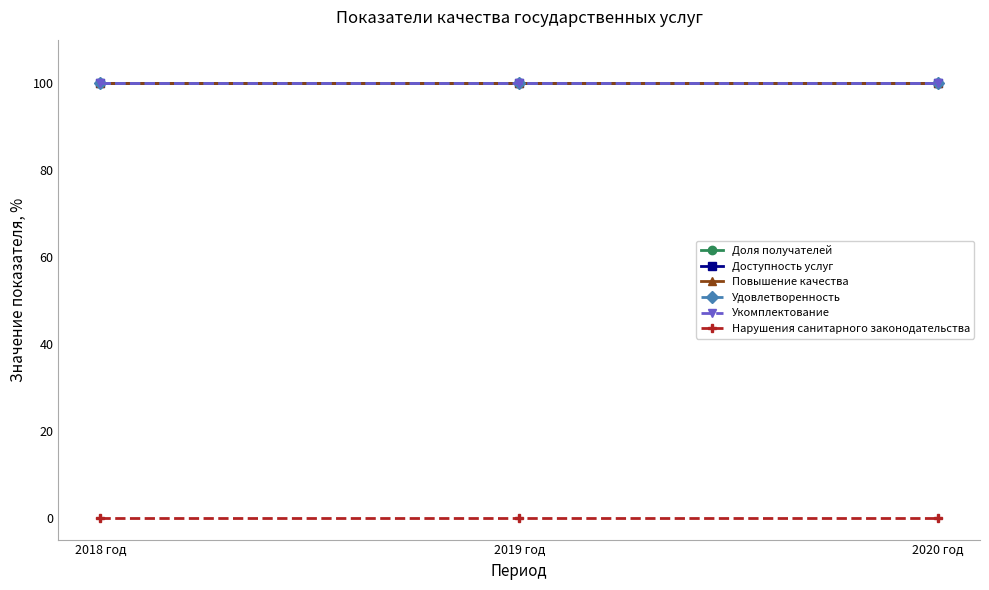

What is the value of the Доля получателей point at the 1st from the left?

100